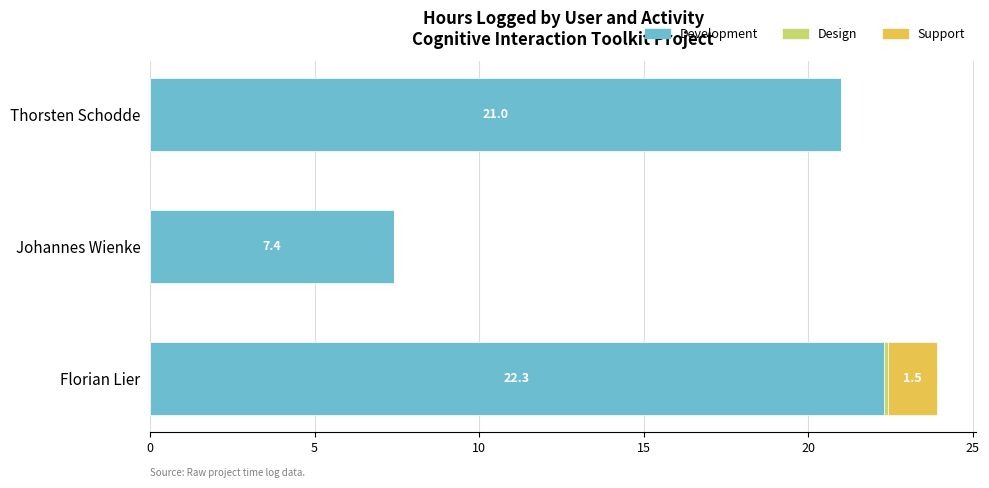

Is it true that Development equals 36.8 at Florian Lier?

False